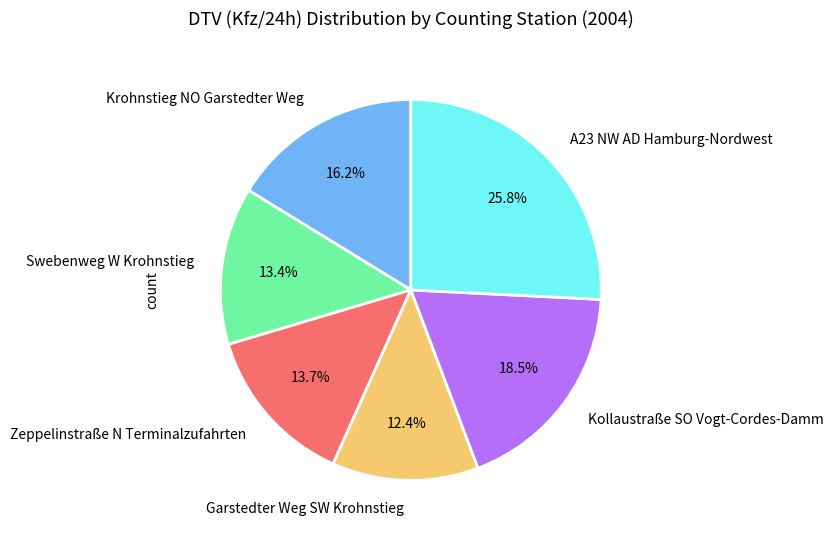

Is Garstedter Weg SW Krohnstieg the majority of the pie?

No